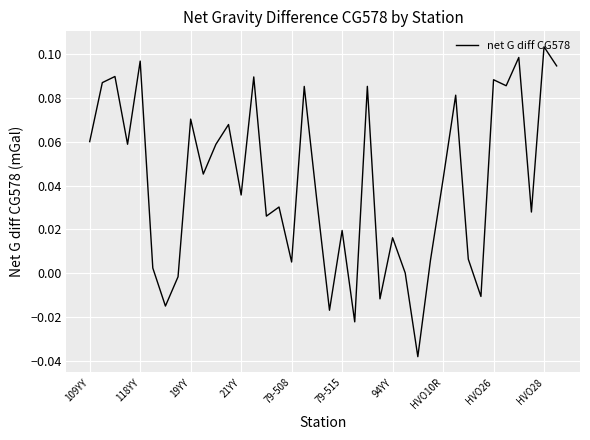

Is this an area chart (filled region under the line)?

No